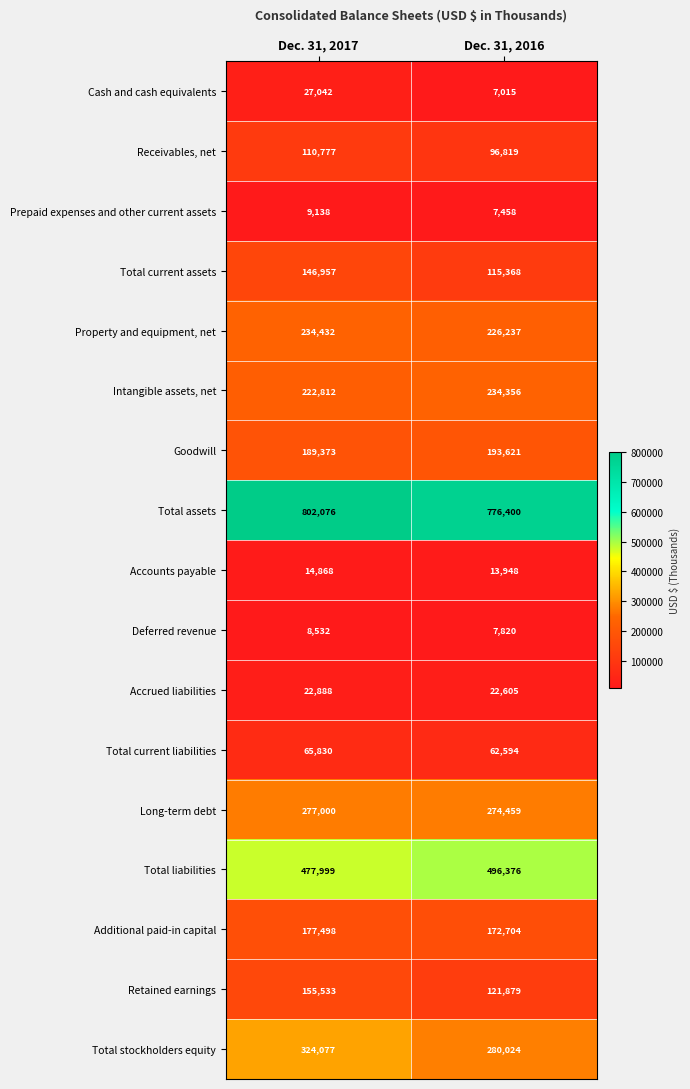

The value of Prepaid expenses and other current assets at Dec. 31, 2017 is 9138. True or false?

True